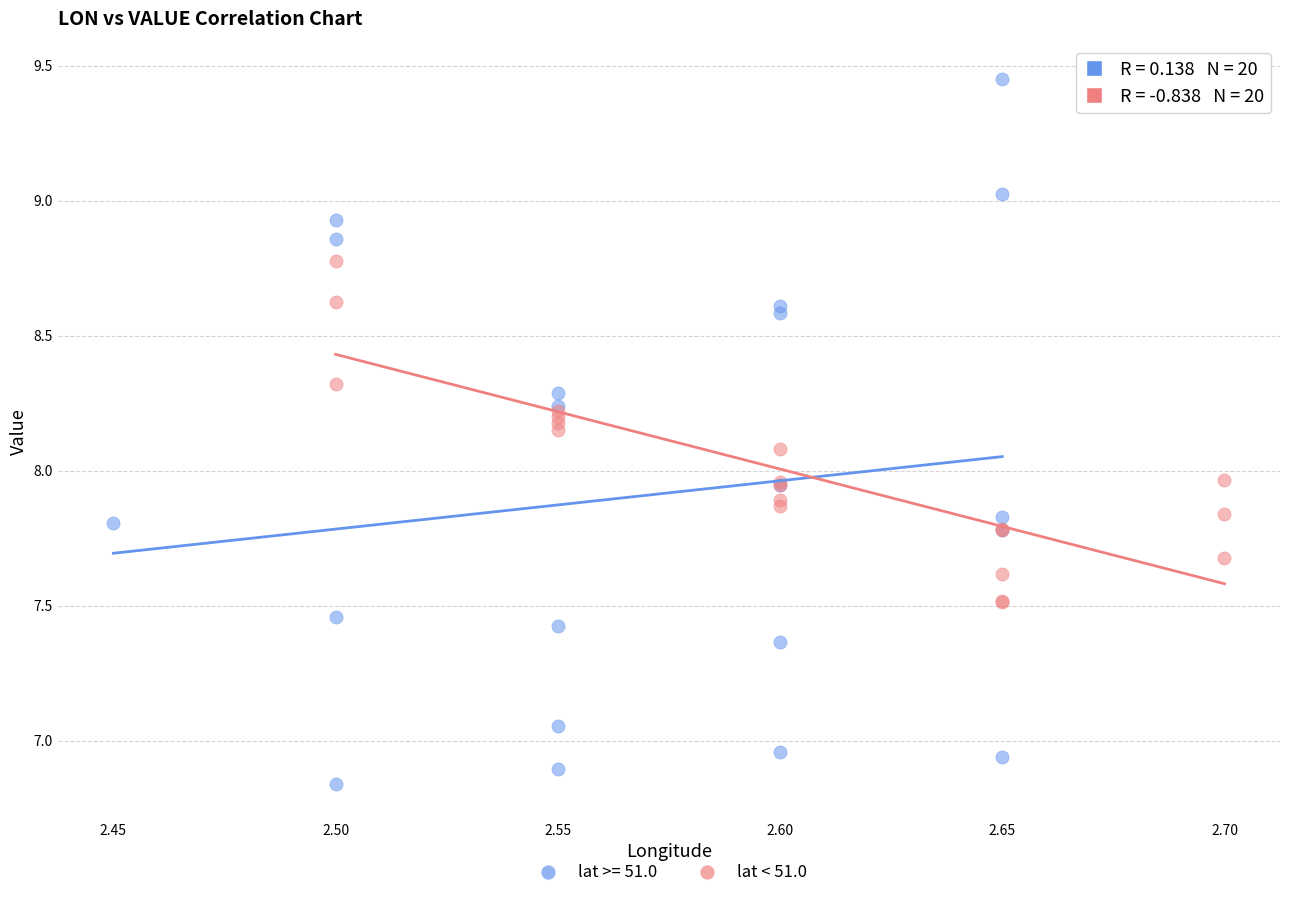

Which series reaches the maximum Y coordinate?

lat >= 51.0